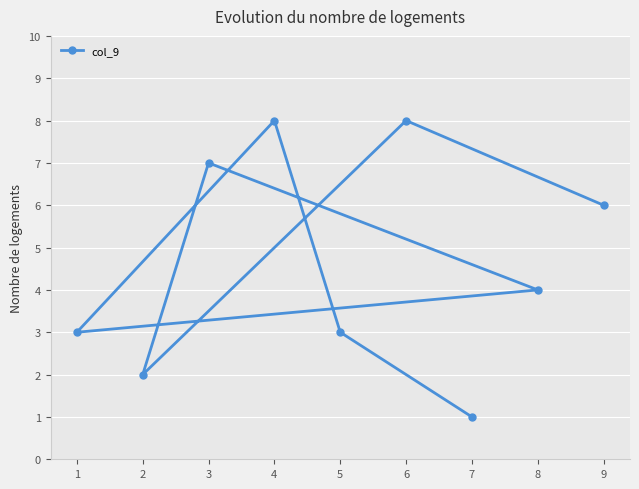

What is the label of the 3rd point from the left?

4